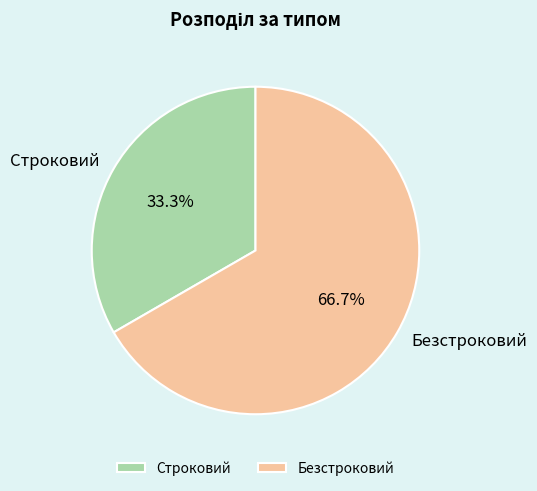

What is the majority slice?

Безстроковий